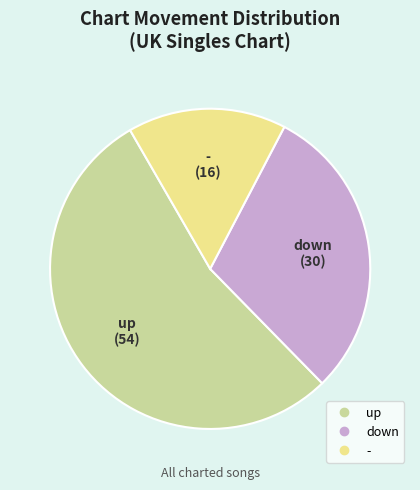

Count the number of slices in the pie.

3